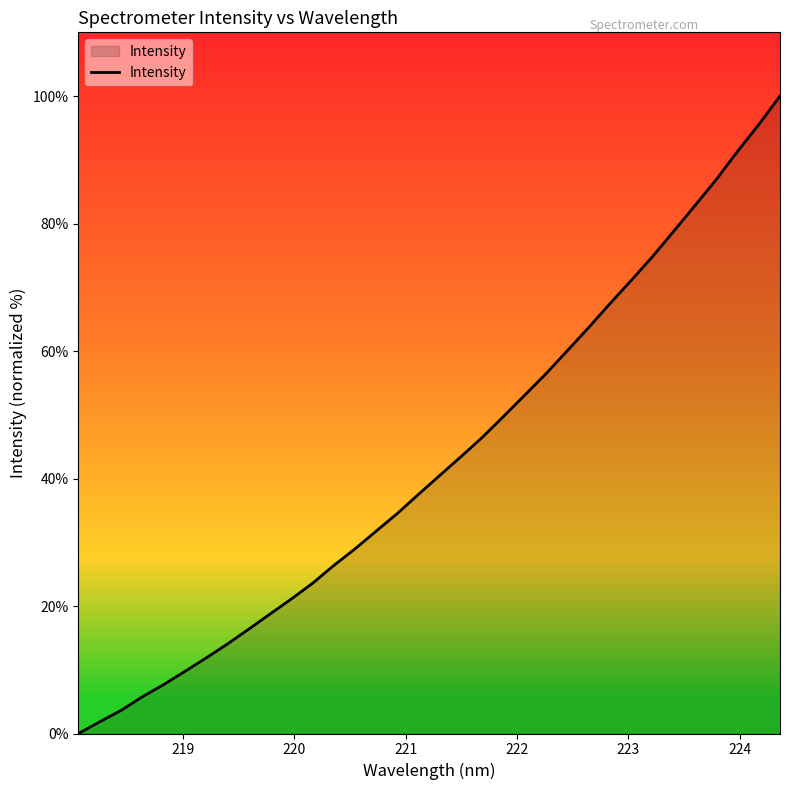

What is the difference between the maximum and minimum values?

100.0